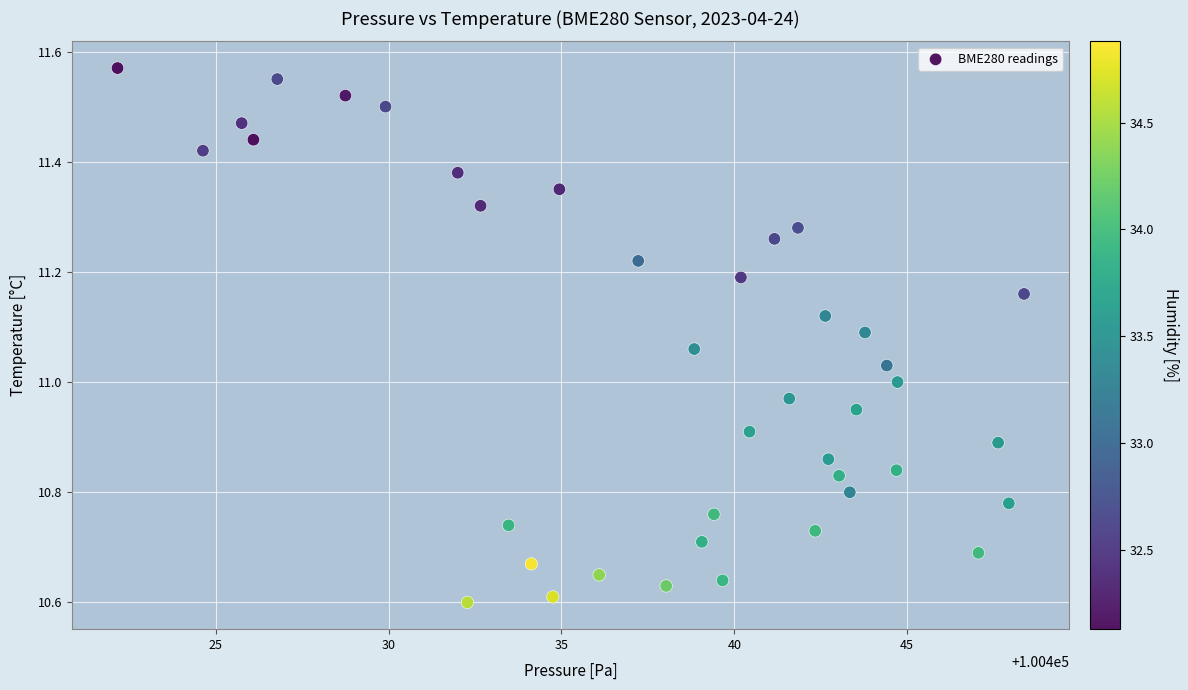

What is the range of Y values (max minus min)?

1.0